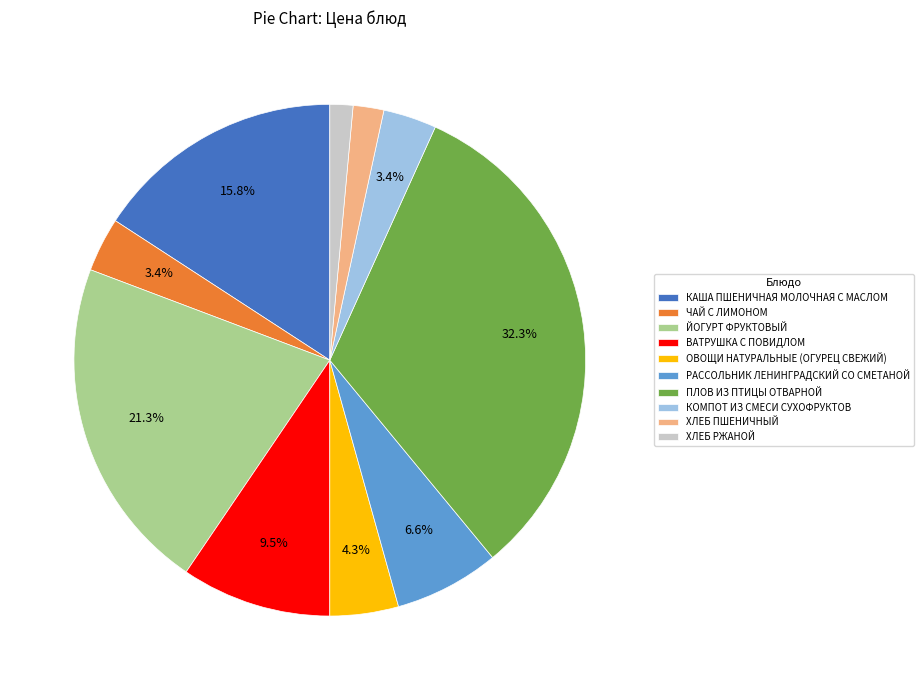

Is it true that ХЛЕБ РЖАНОЙ is 1% of the pie?

True